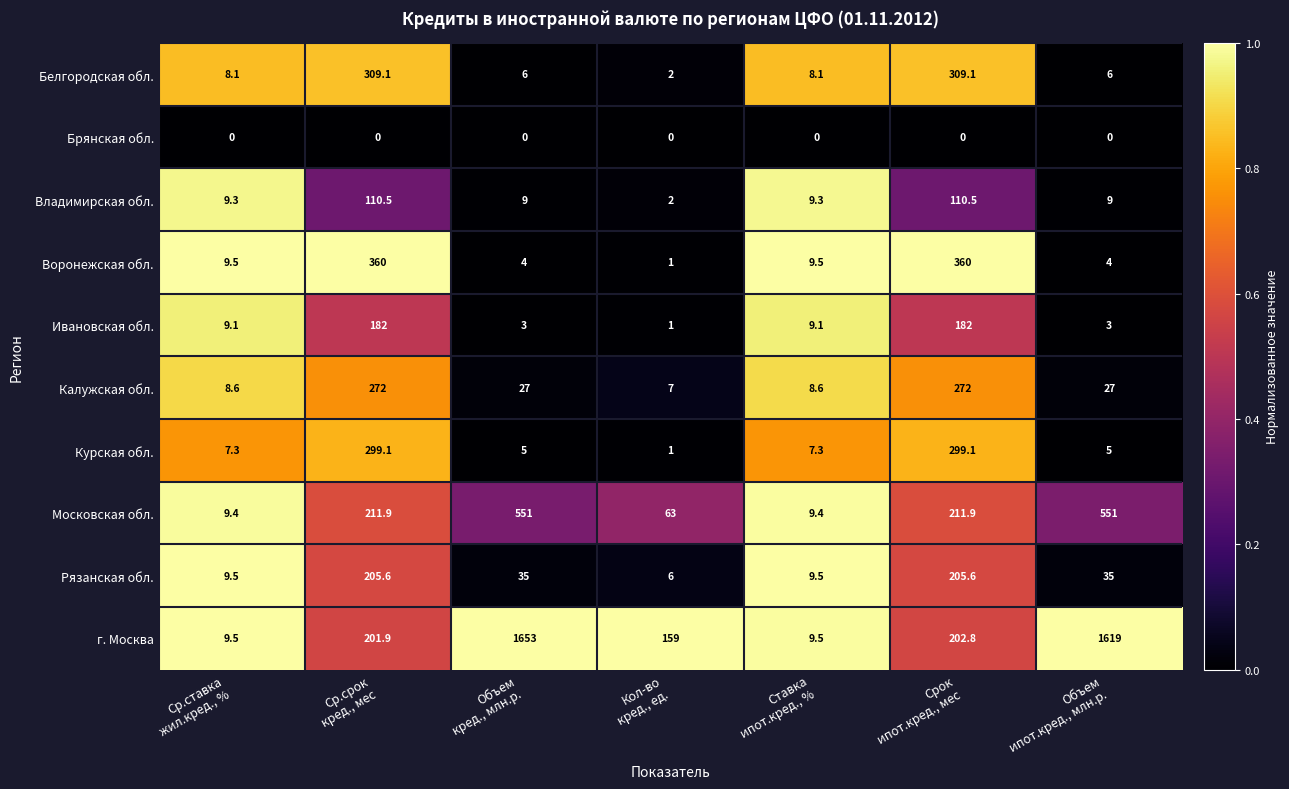

What is the minimum value for Курская обл.?

1.0